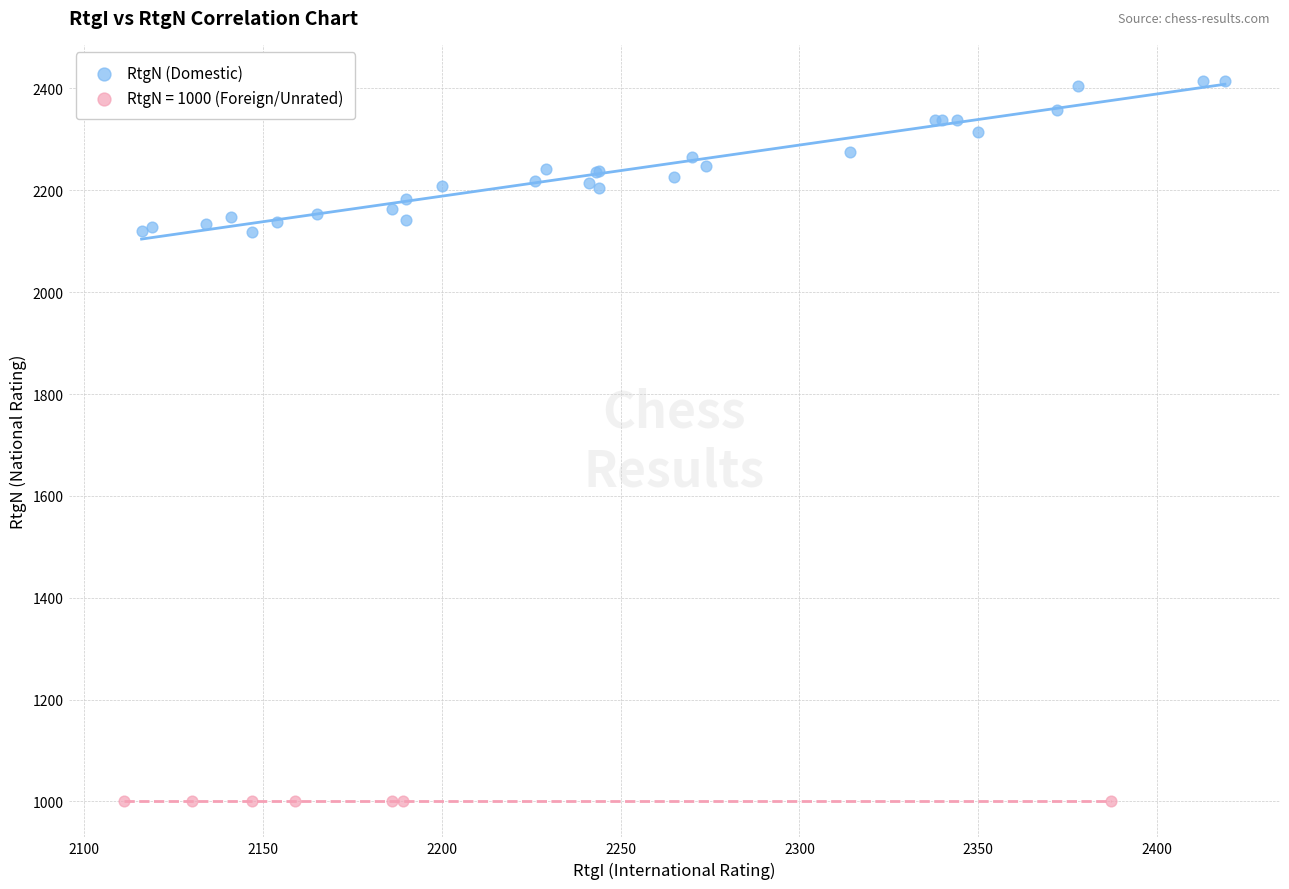

Which series reaches the maximum Y coordinate?

RtgN (Domestic)